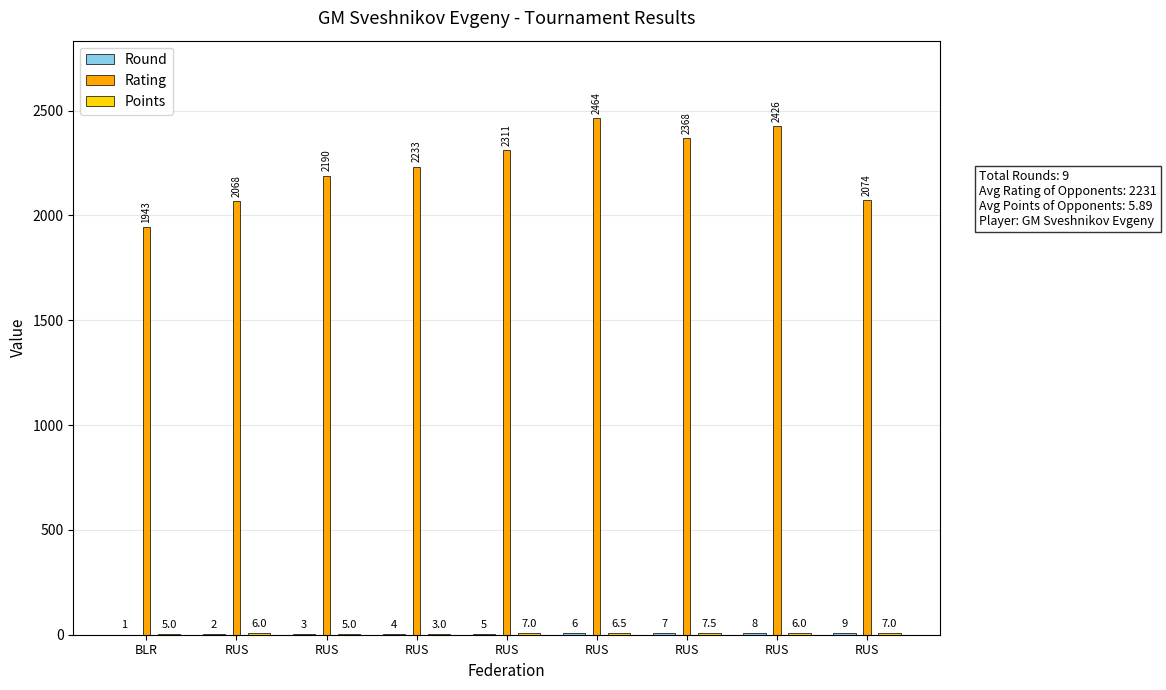

Reading left to right, transcribe all the data shown in this chart.

Round: 1.0	2.0	3.0	4.0	5.0	6.0	7.0	8.0	9.0
Rating: 1943.0	2068.0	2190.0	2233.0	2311.0	2464.0	2368.0	2426.0	2074.0
Points: 5.0	6.0	5.0	3.0	7.0	6.5	7.5	6.0	7.0